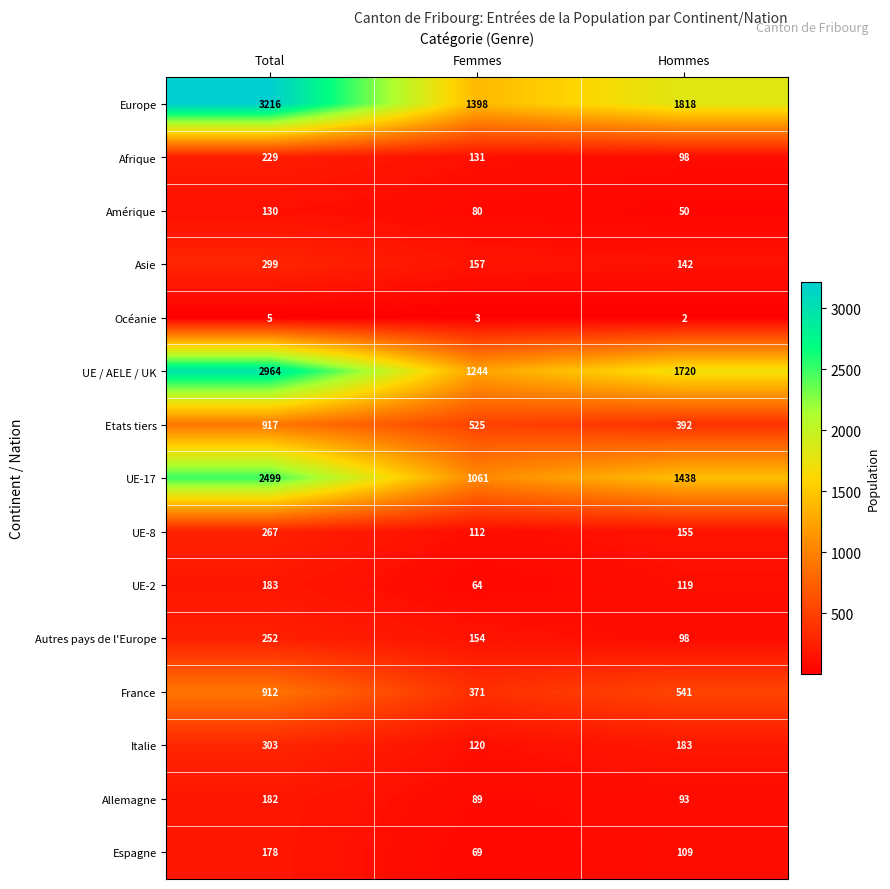

What is the average value of the Italie series?

202